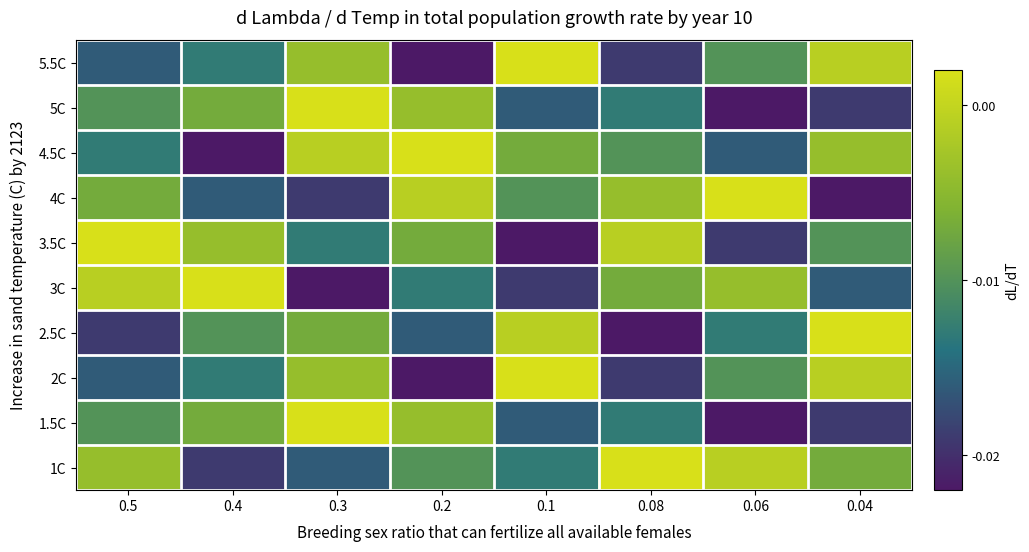

At which category is the sum across all series the highest?

0.3